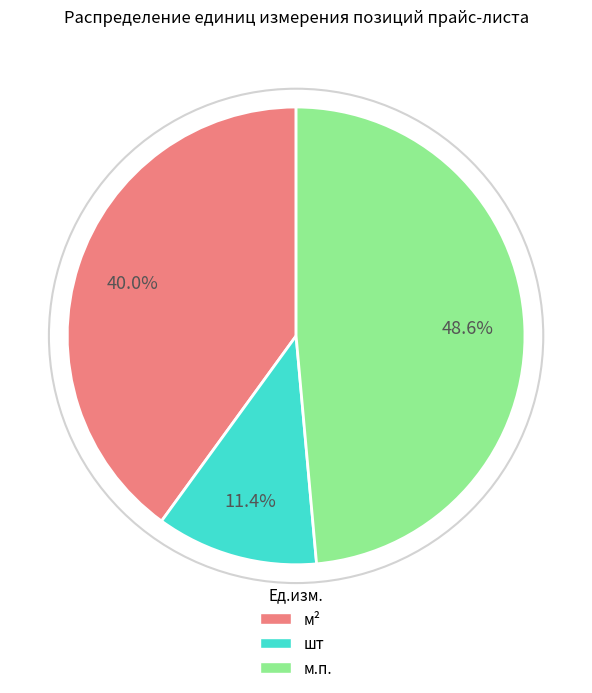

True or false: м² accounts for 49% of the total.

False